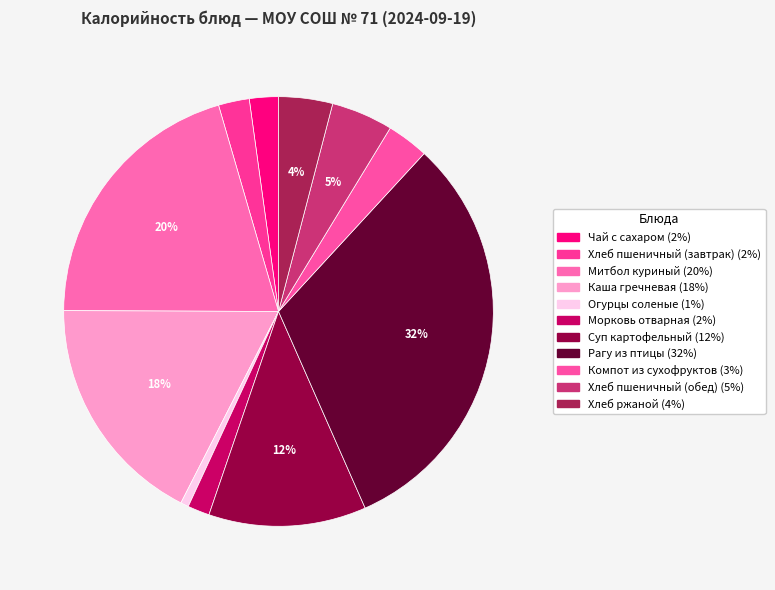

The Морковь отварная slice represents 2% of the pie. True or false?

True